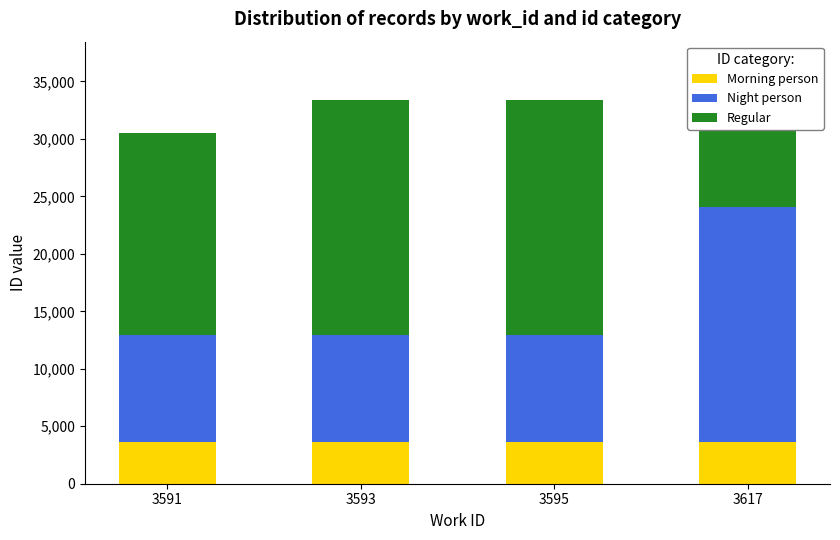

Reading left to right, transcribe all the data shown in this chart.

Morning person: 3593	3593	3595	3591
Night person: 9308	9309	9316	20464
Regular: 17637	20466	20469	9390